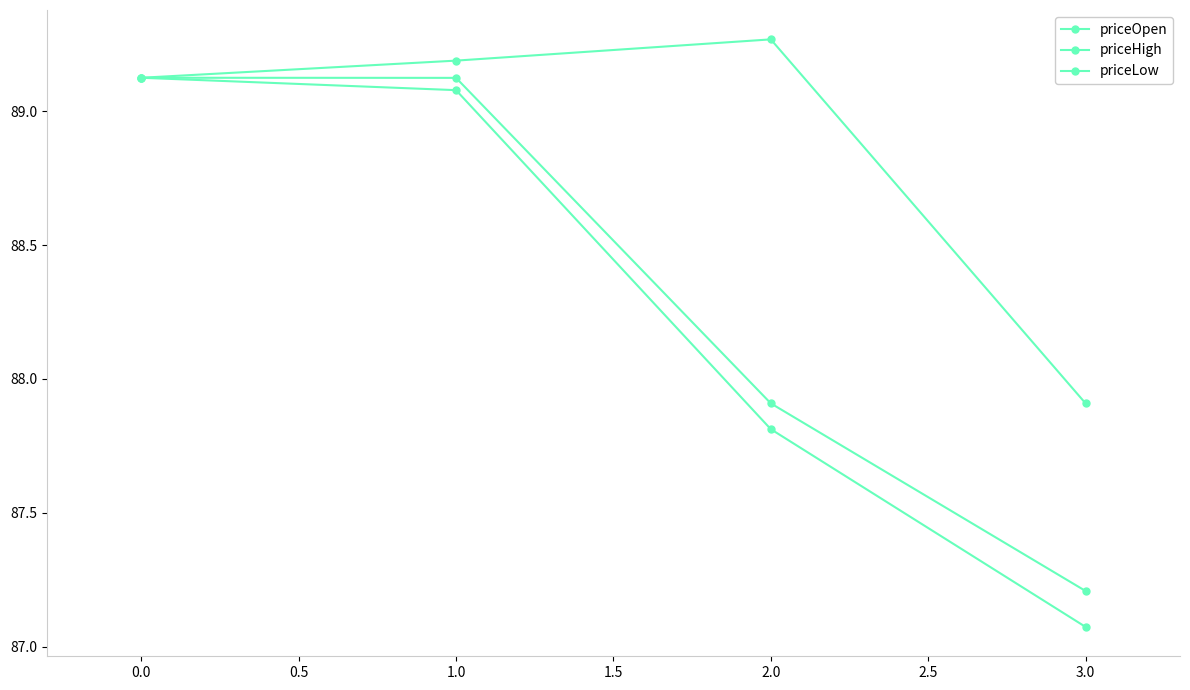

How many lines are shown in the chart?

3